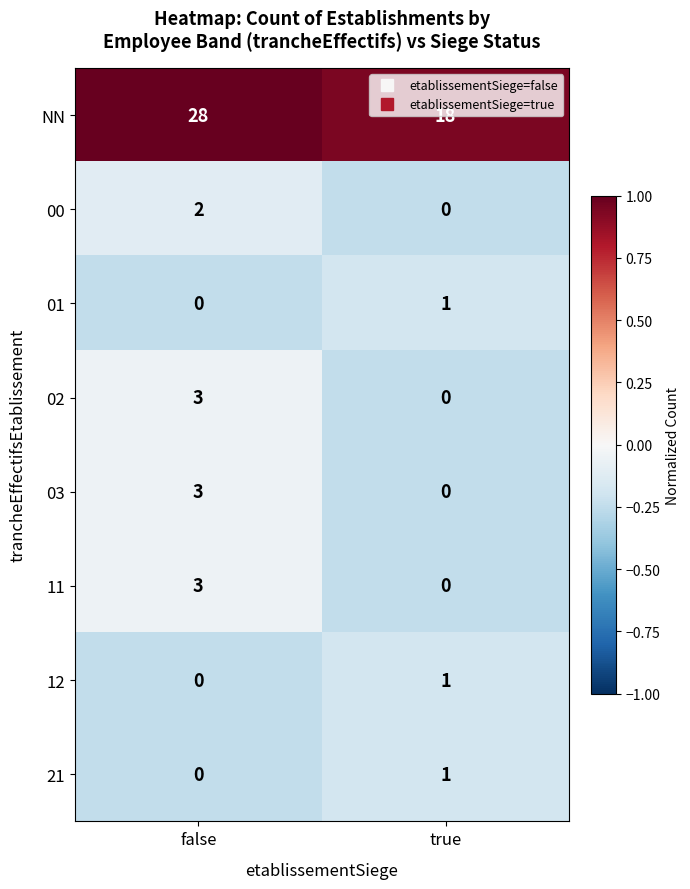

At which category is the sum across all series the highest?

false